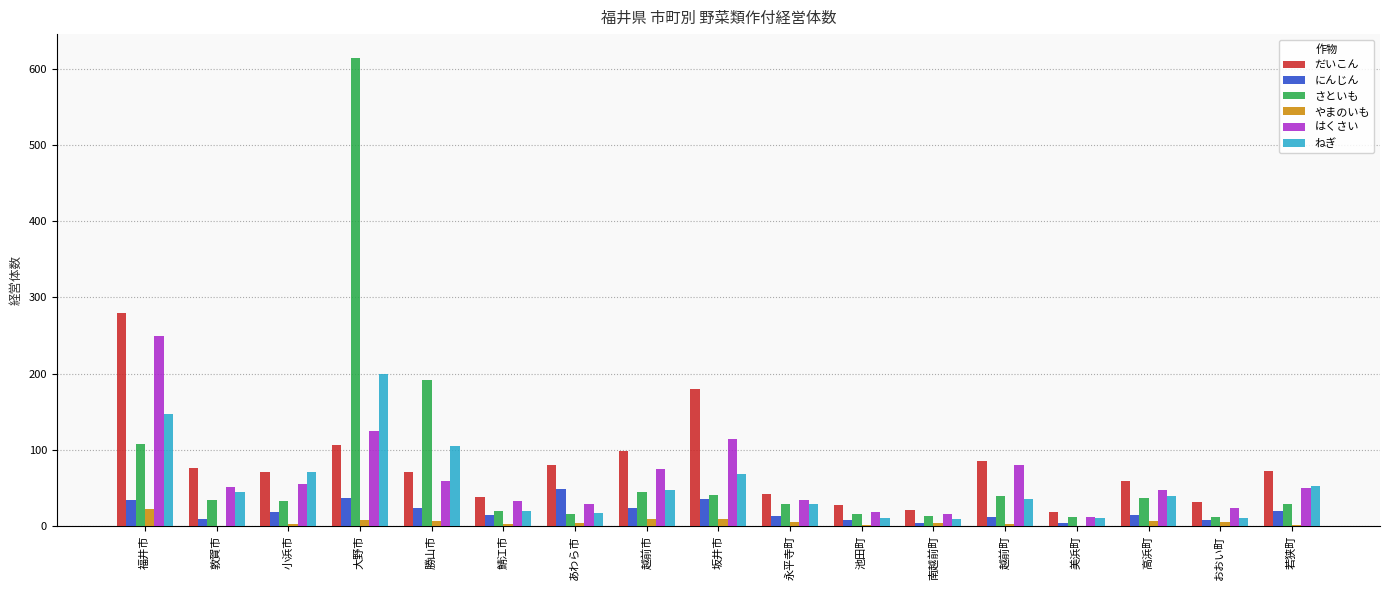

What is the sum of all はくさい values?

1066